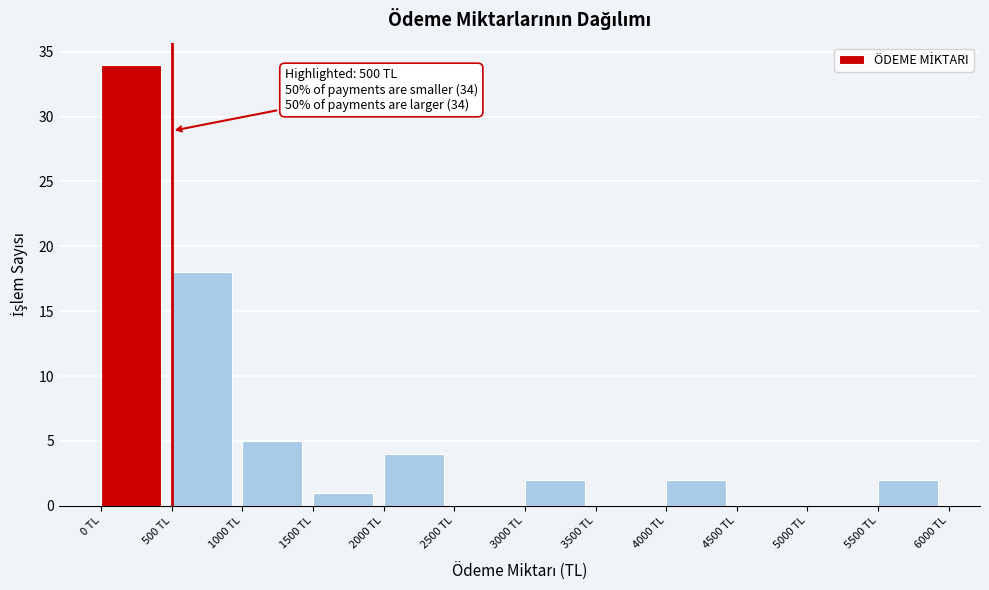

Which range on the x-axis has the tallest bar?

0 to 500